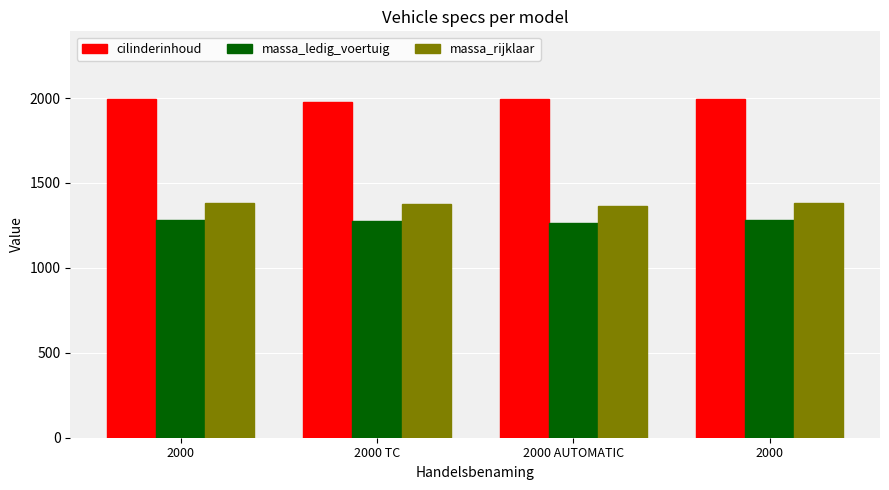

What is the total value across all series at 2000 TC?

4634